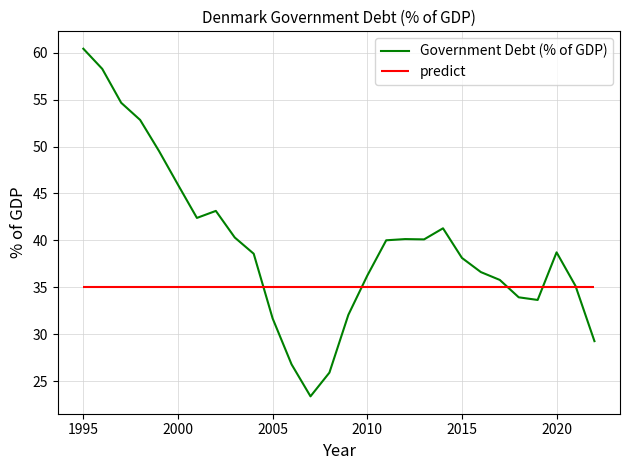

The Government Debt (% of GDP) series shows 31.7 at 2005. True or false?

True